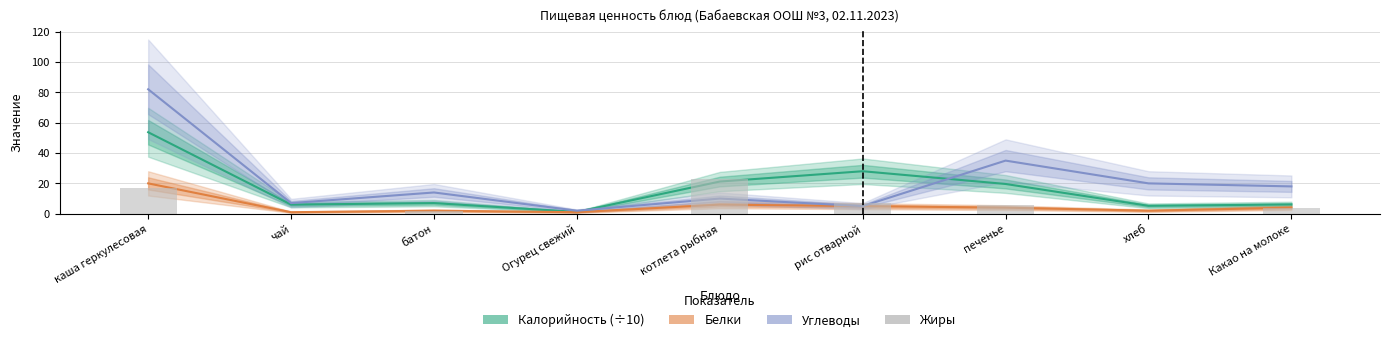

At which category is the sum across all series the highest?

каша геркулесовая